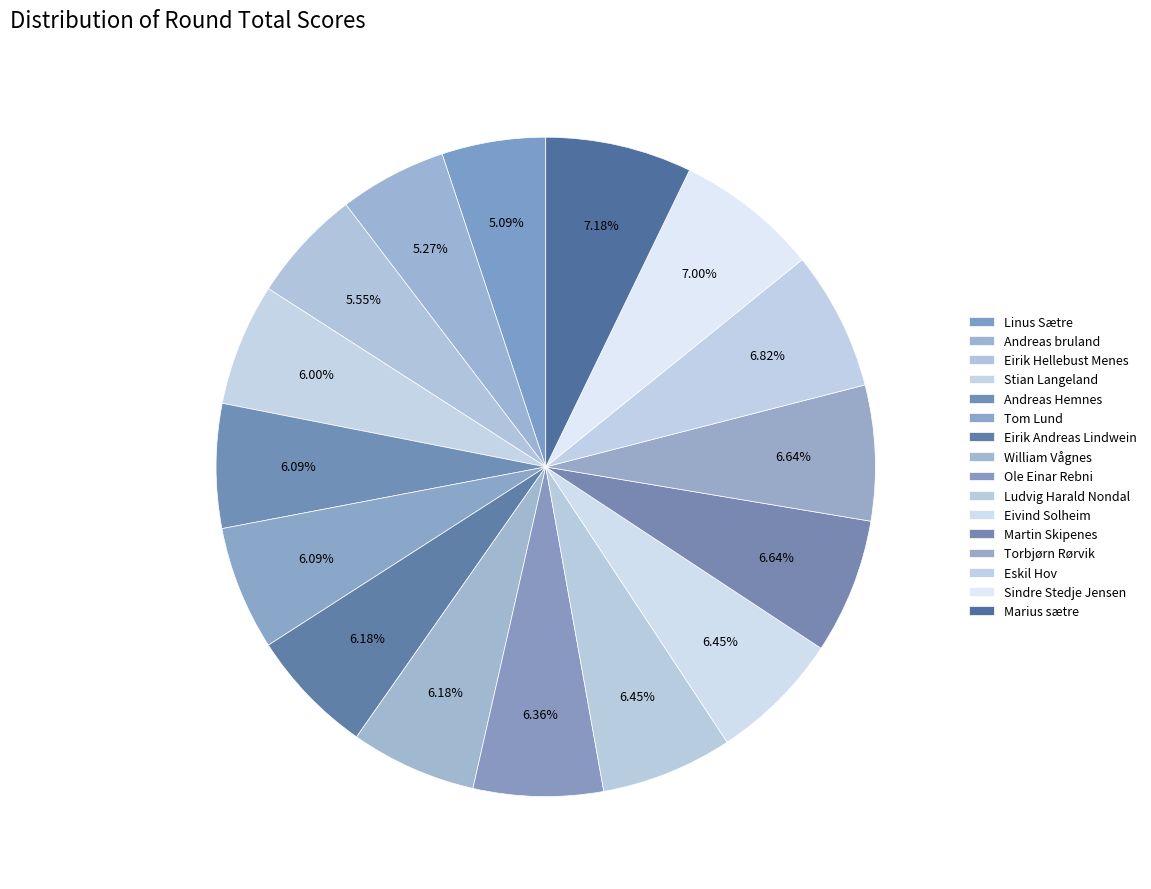

How many slices are in this pie chart?

16